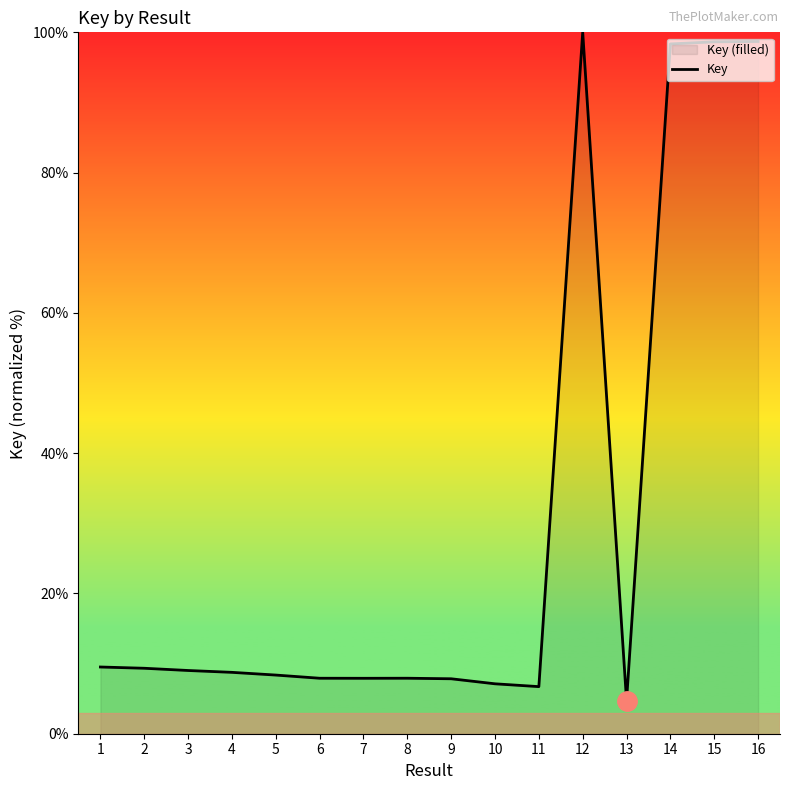

What is the ratio of the value at 11 to the value at 13?

1.4